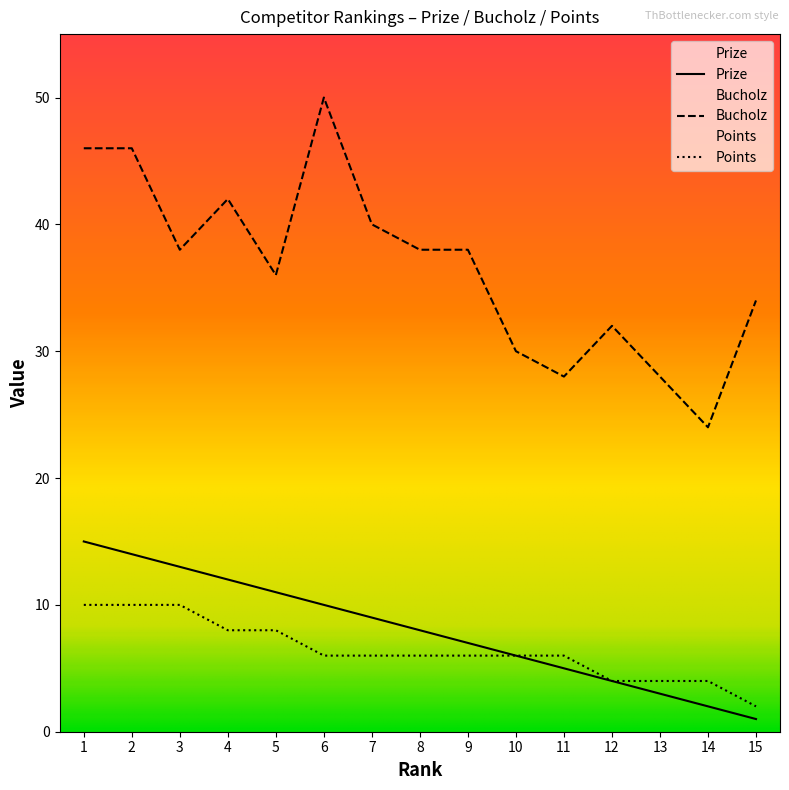

Is the value of Prize at 7 greater than the value of Bucholz at 7?

No